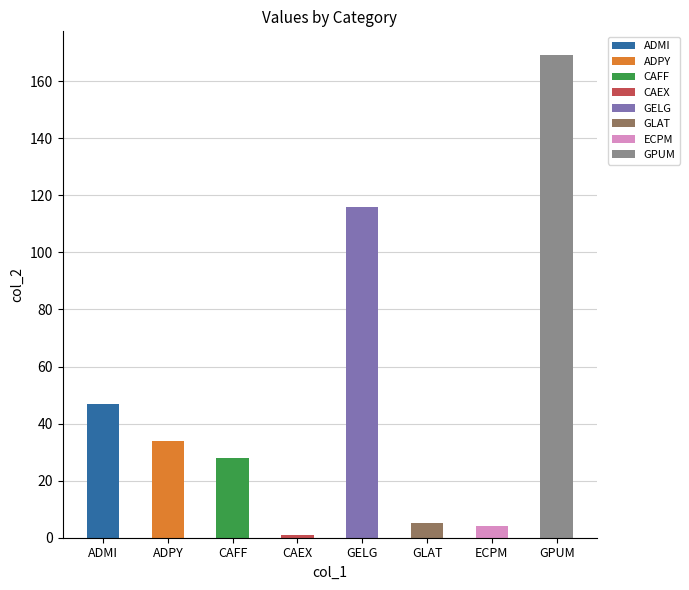

List the labels in order of value, largest first.

GPUM, GELG, ADMI, ADPY, CAFF, GLAT, ECPM, CAEX